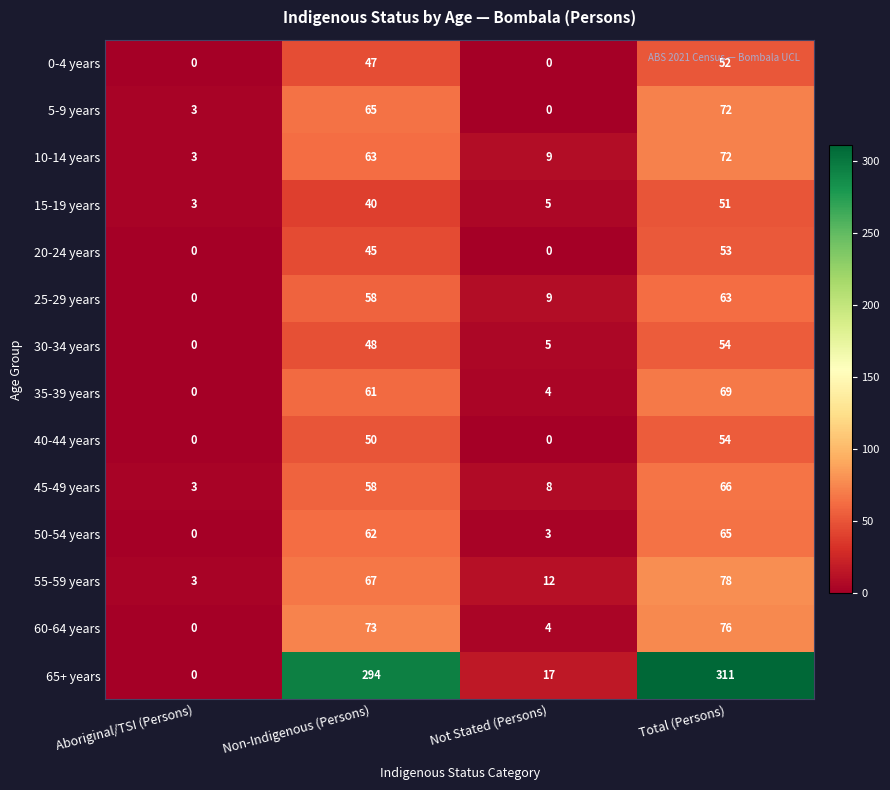

Count the number of data series in this chart.

14